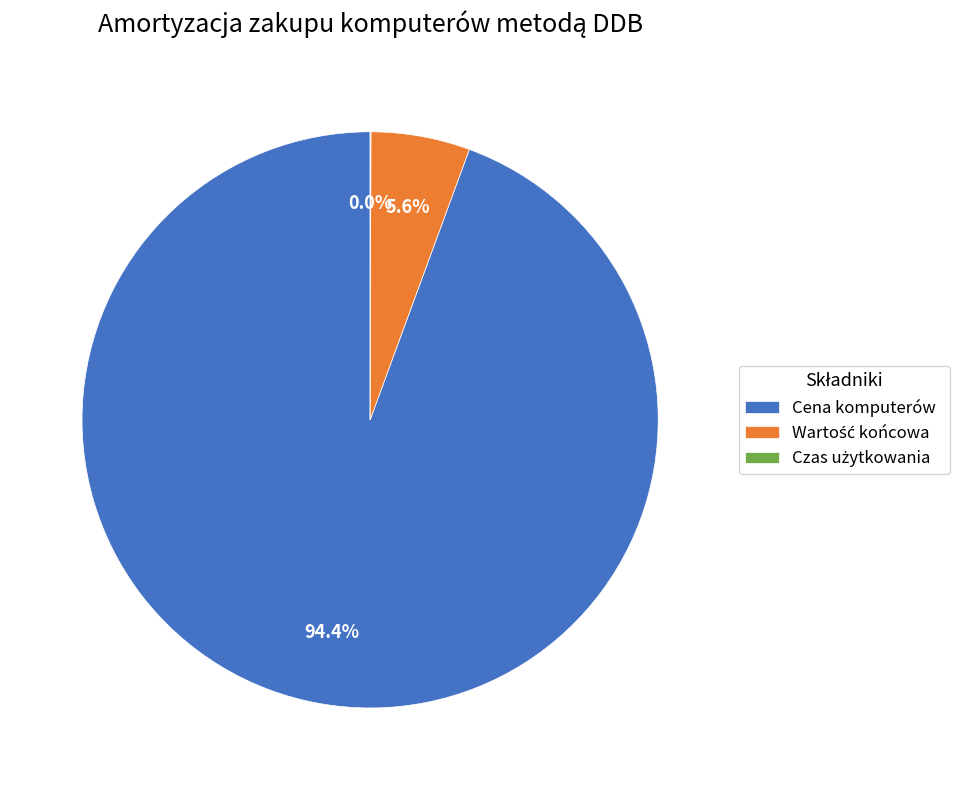

Is there a majority slice in this chart?

Yes